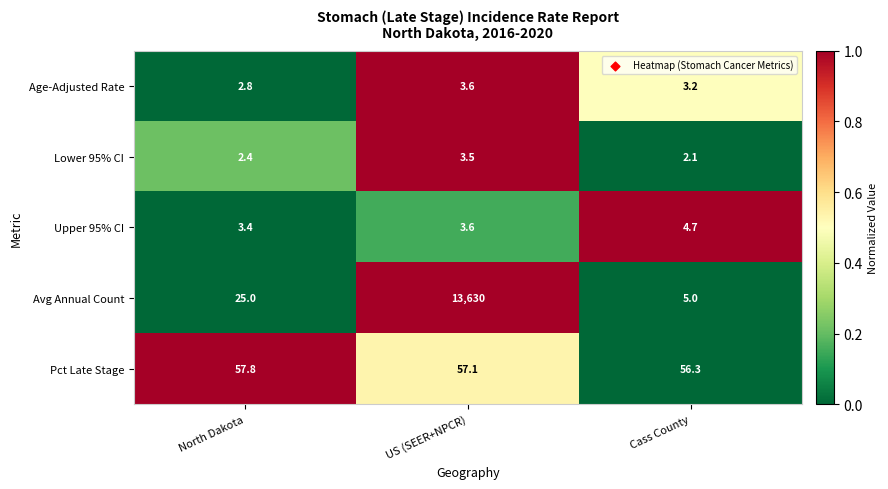

What is the total value across all series at North Dakota?

91.4